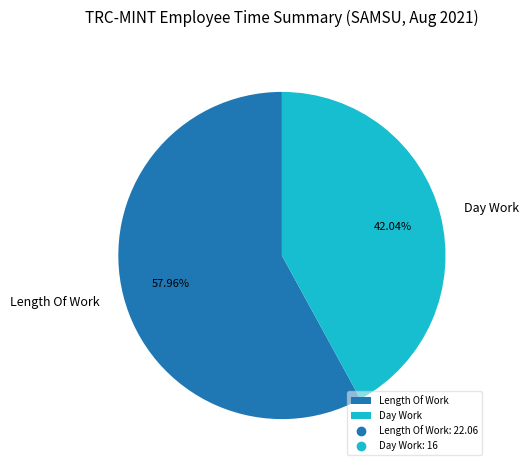

To the nearest percent, what is the difference between the largest and smallest slice percentages?

16%